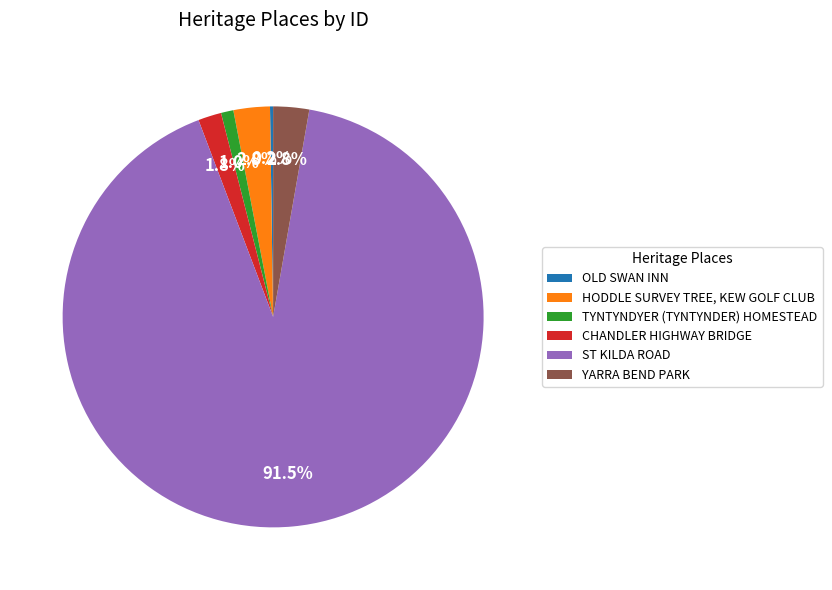

Which slice represents more than half of the pie?

ST KILDA ROAD